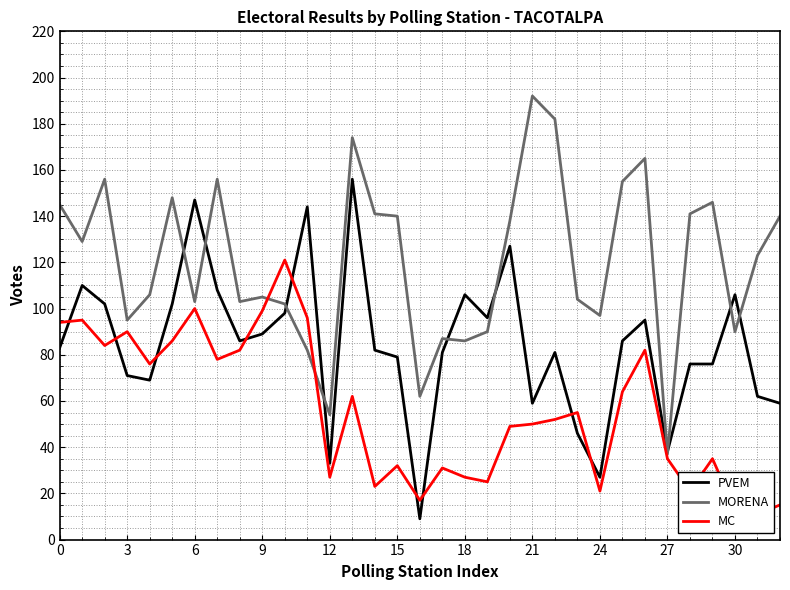

At which label does MORENA reach its peak?

21